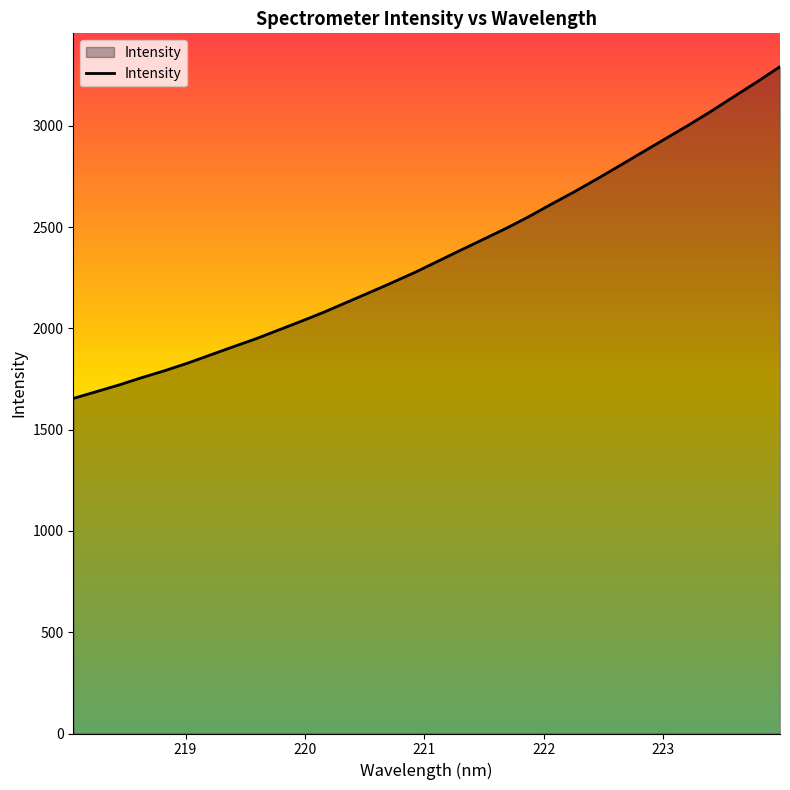

What is the maximum value shown in the chart?

3291.8